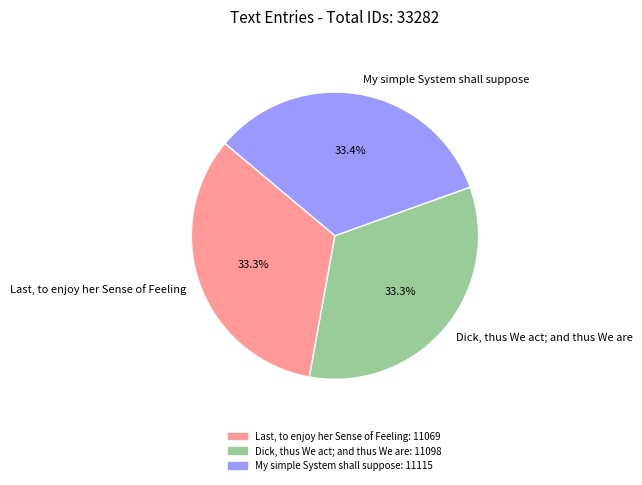

Approximately how many times larger is the value at My simple System shall suppose compared to Dick, thus We act; and thus We are?

1.0